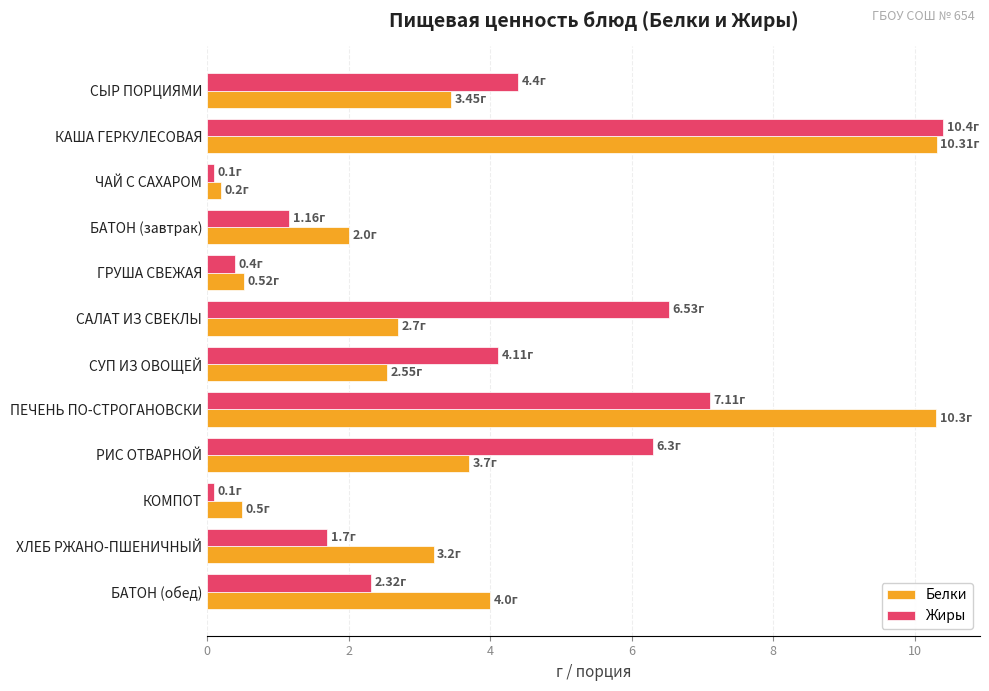

What is the highest value of the Белки series?

10.3